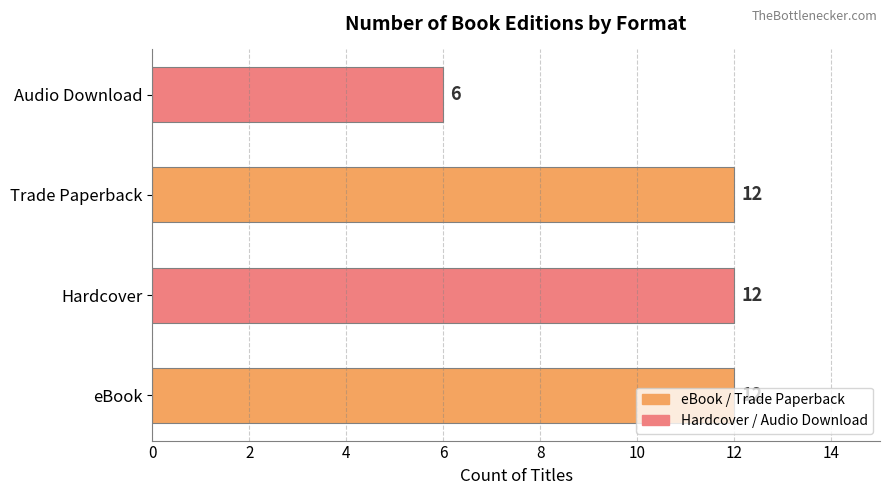

What is the minimum value shown in the chart?

6